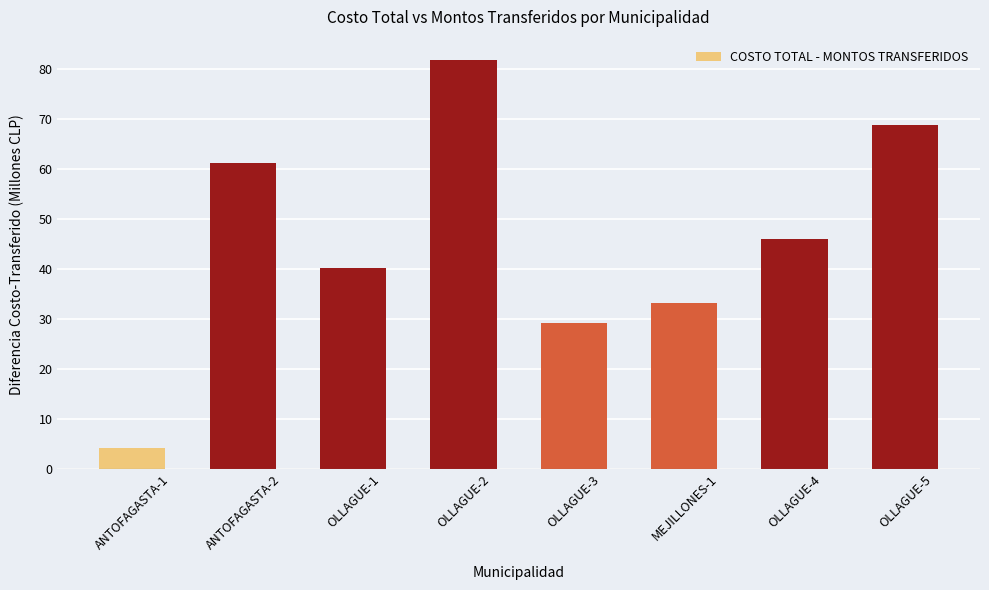

List the labels in order of value, largest first.

OLLAGUE-2, OLLAGUE-5, ANTOFAGASTA-2, OLLAGUE-4, OLLAGUE-1, MEJILLONES-1, OLLAGUE-3, ANTOFAGASTA-1